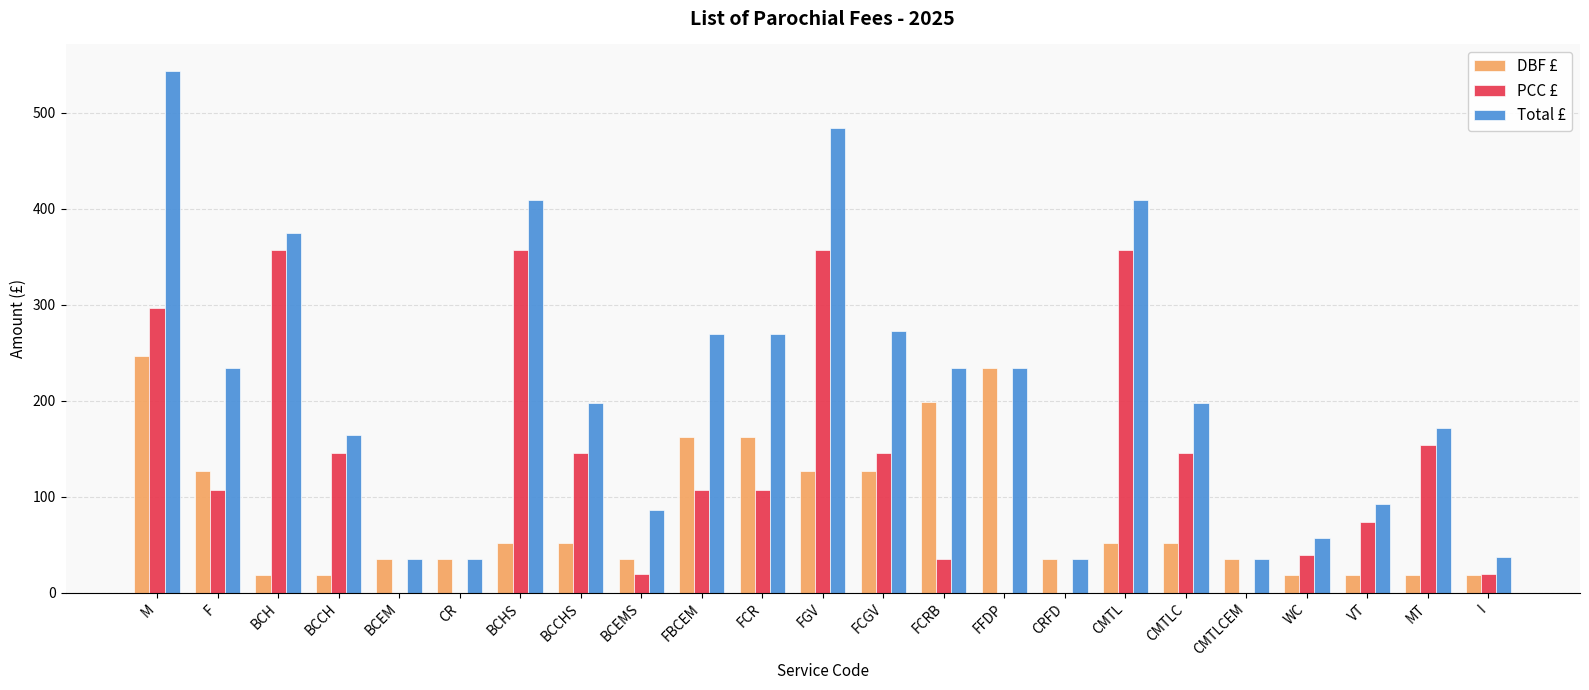

What is the sum of the Total £ values at CR and CMTL?

444